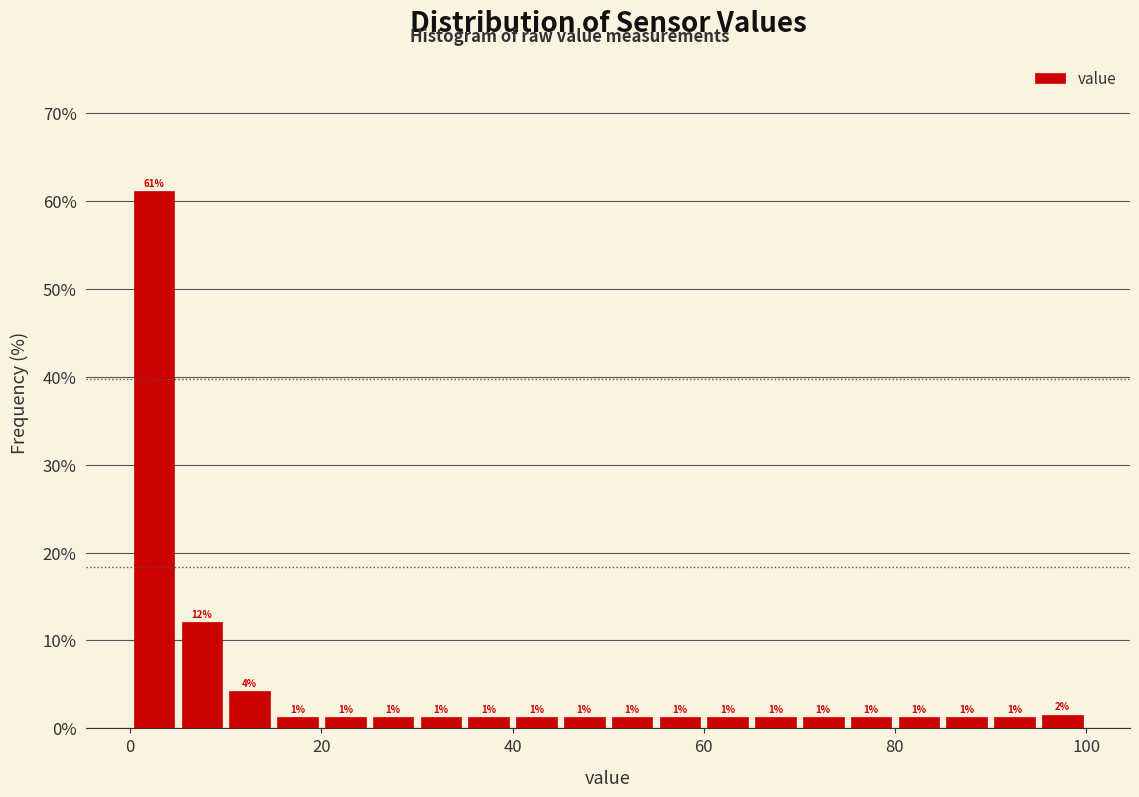

Around what value on the x-axis is the tallest bar? Give the approximate position of its centre, as read against the axis.

2